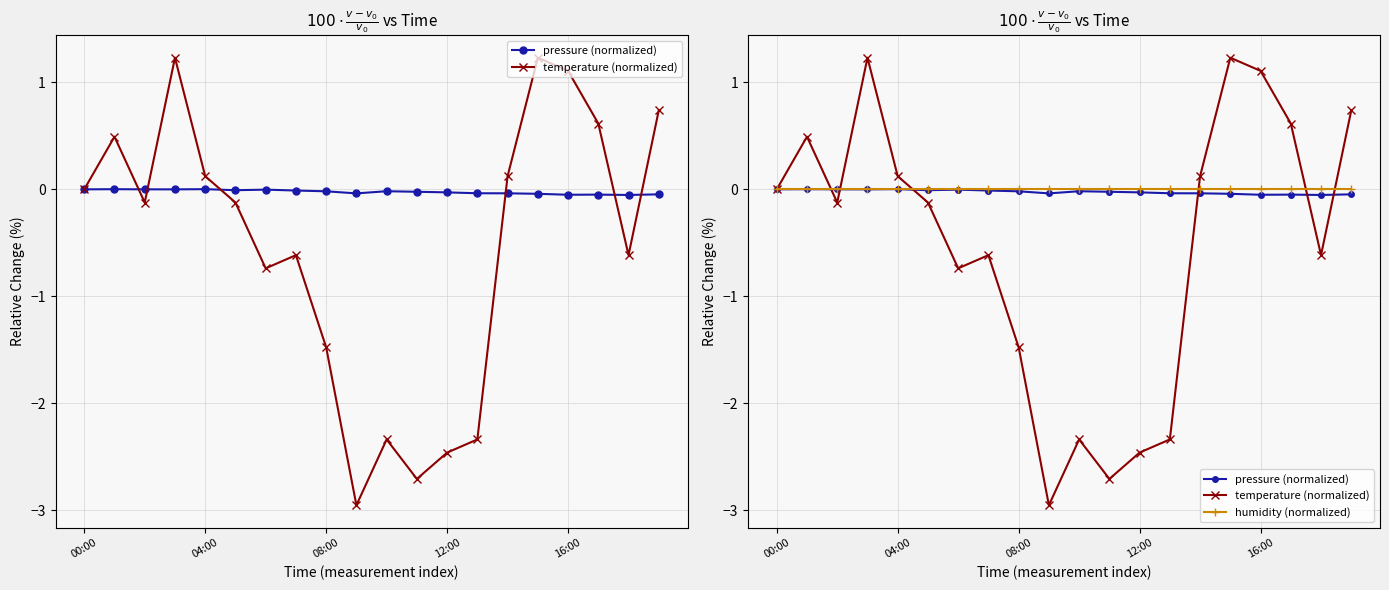

What is the difference between the highest and lowest values at 18?

0.6